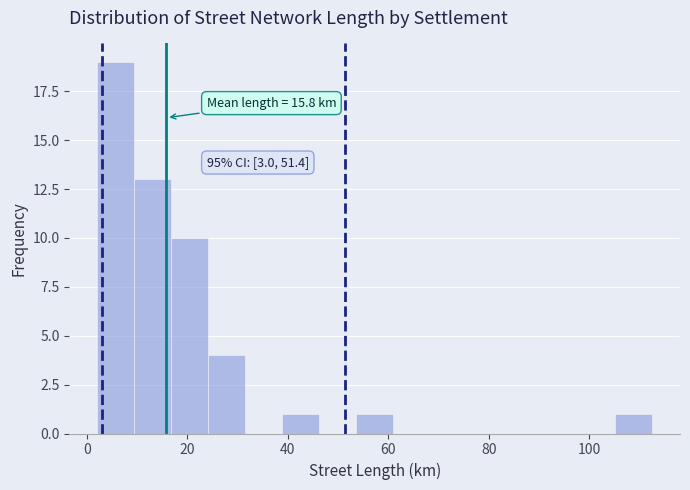

Around what value on the x-axis is the tallest bar? Give the approximate position of its centre, as read against the axis.

6